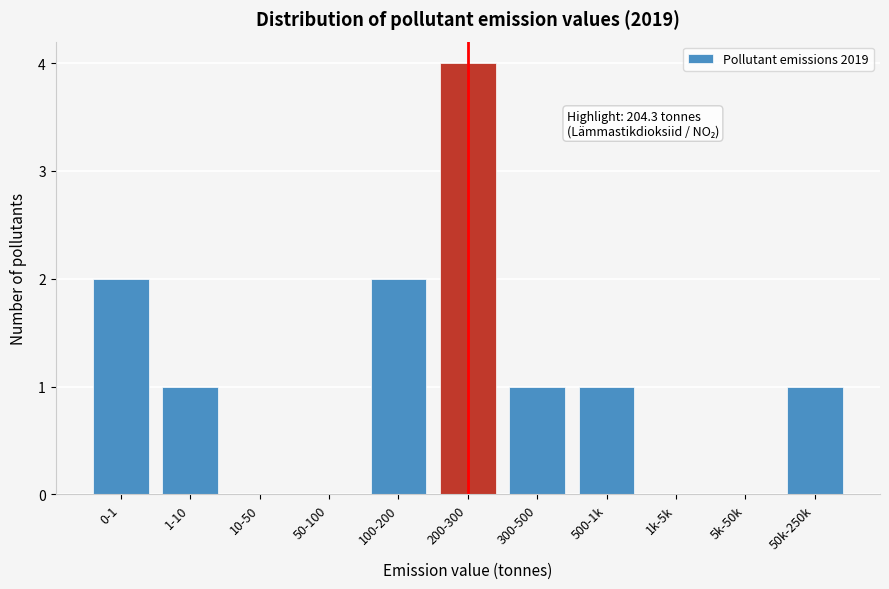

Reading left to right, list all the values displayed in this chart.

0-1=2	1-10=1	10-50=0	50-100=0	100-200=2	200-300=4	300-500=1	500-1k=1	1k-5k=0	5k-50k=0	50k-250k=1